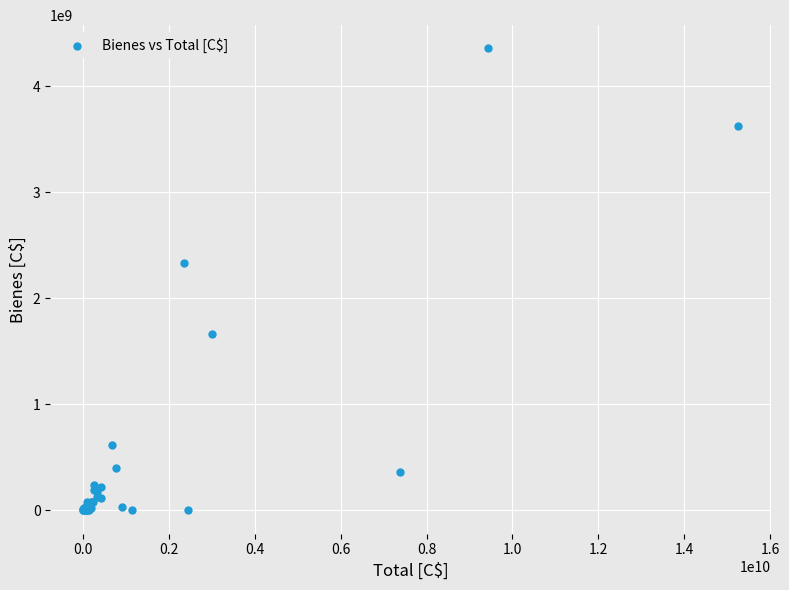

What Y value in the scatter plot is closest to 2179166477?

2330783569.3